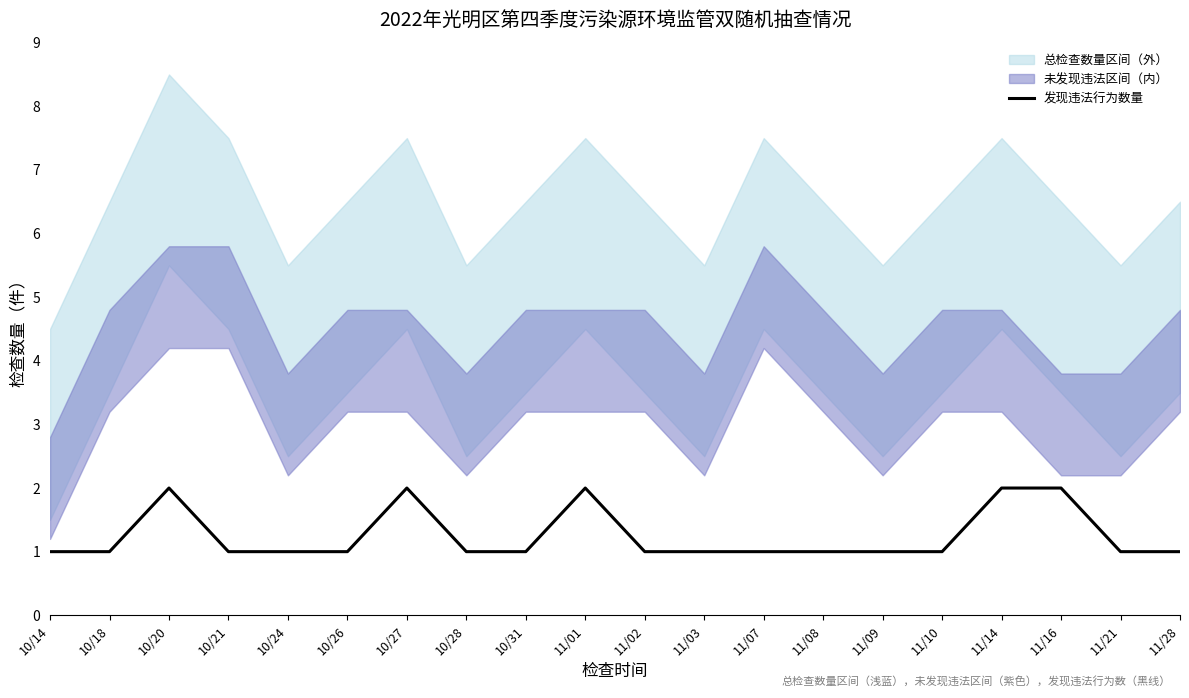

The value at 11/21 is 2. True or false?

False